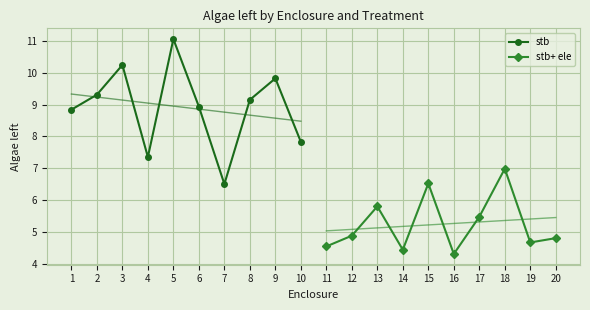

At how many categories does at least one series exceed 7?

9